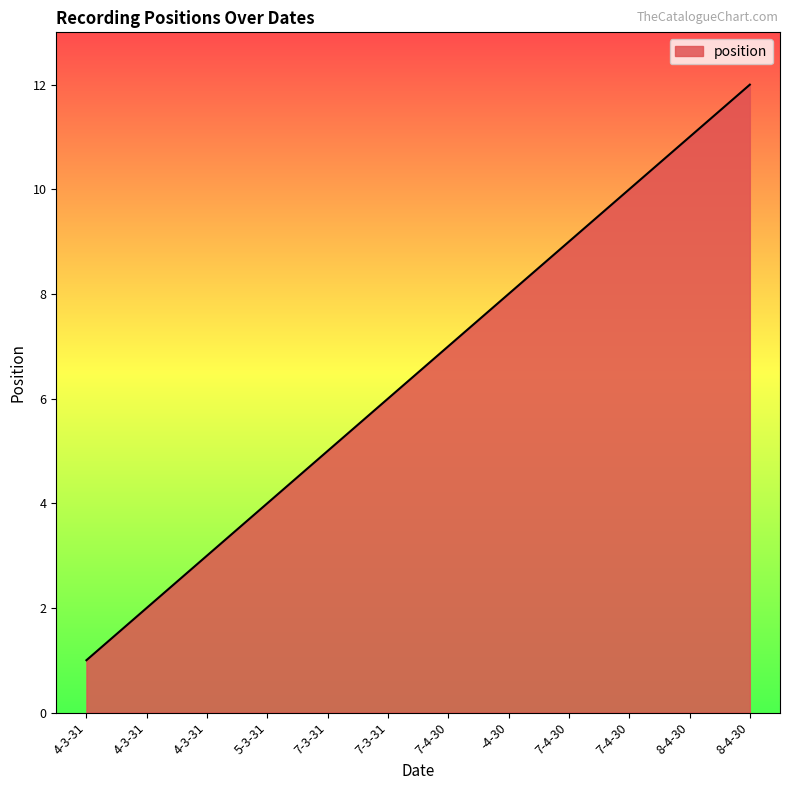

What is the label of the 8th point from the left?

-4-30